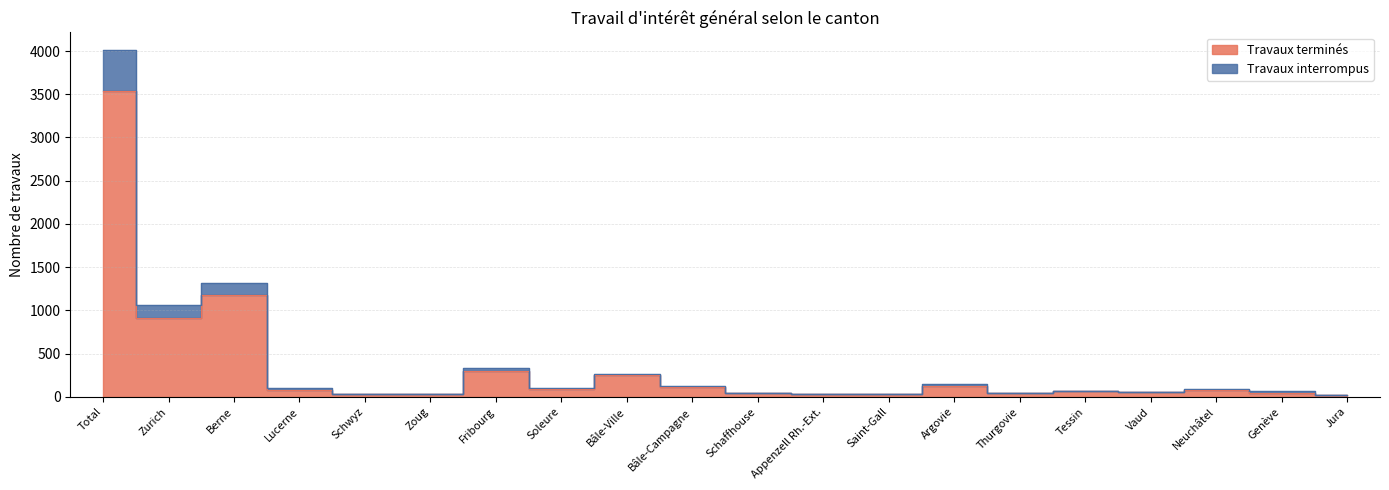

What are all the series names shown in the legend?

Travaux terminés, Travaux interrompus